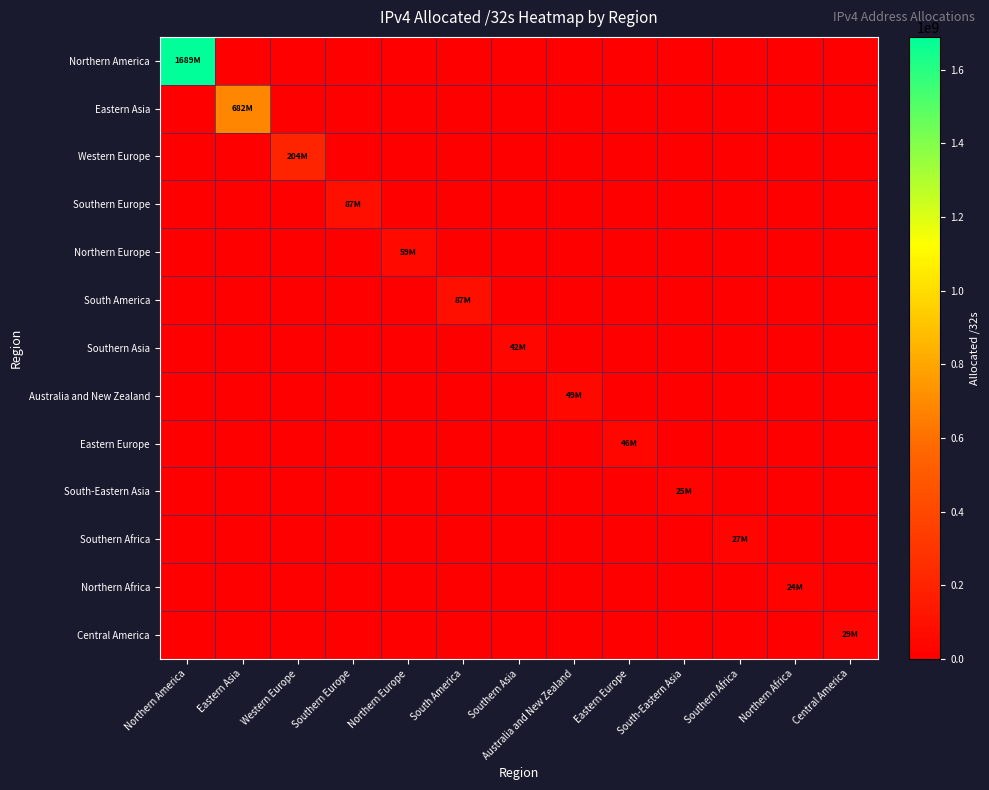

Which series has the widest spread of values?

Northern America